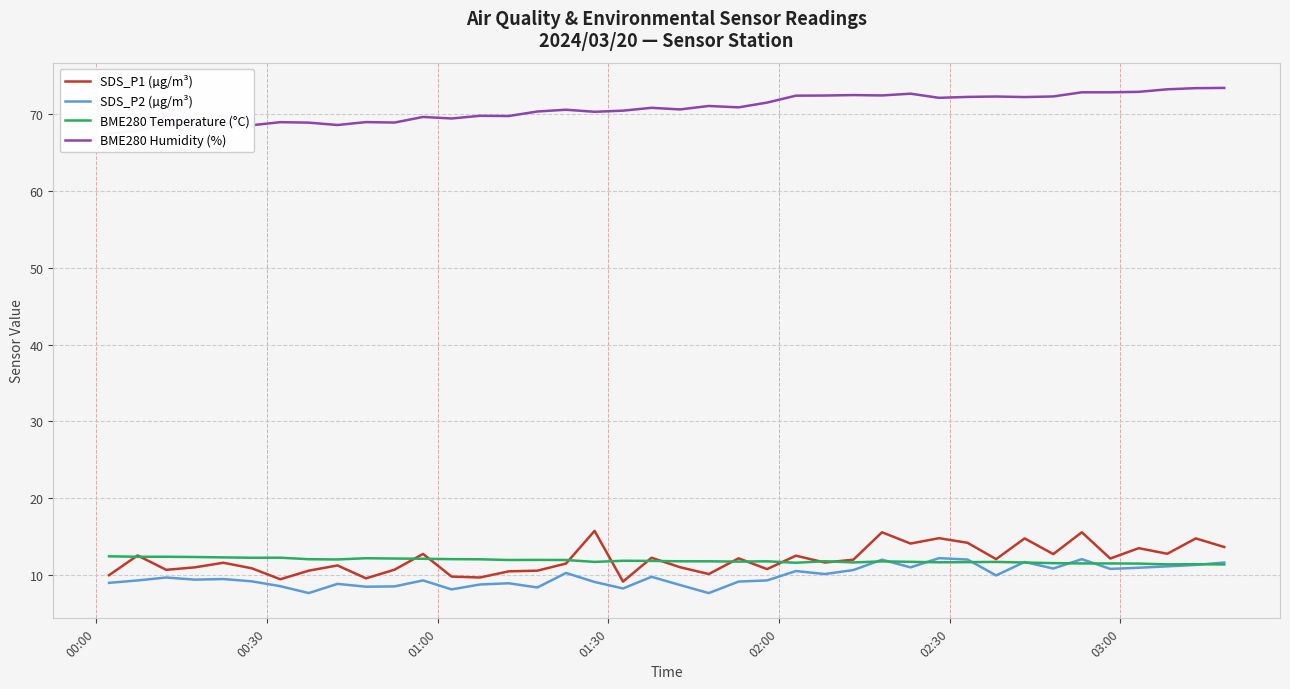

Count the number of categories in the chart.

40